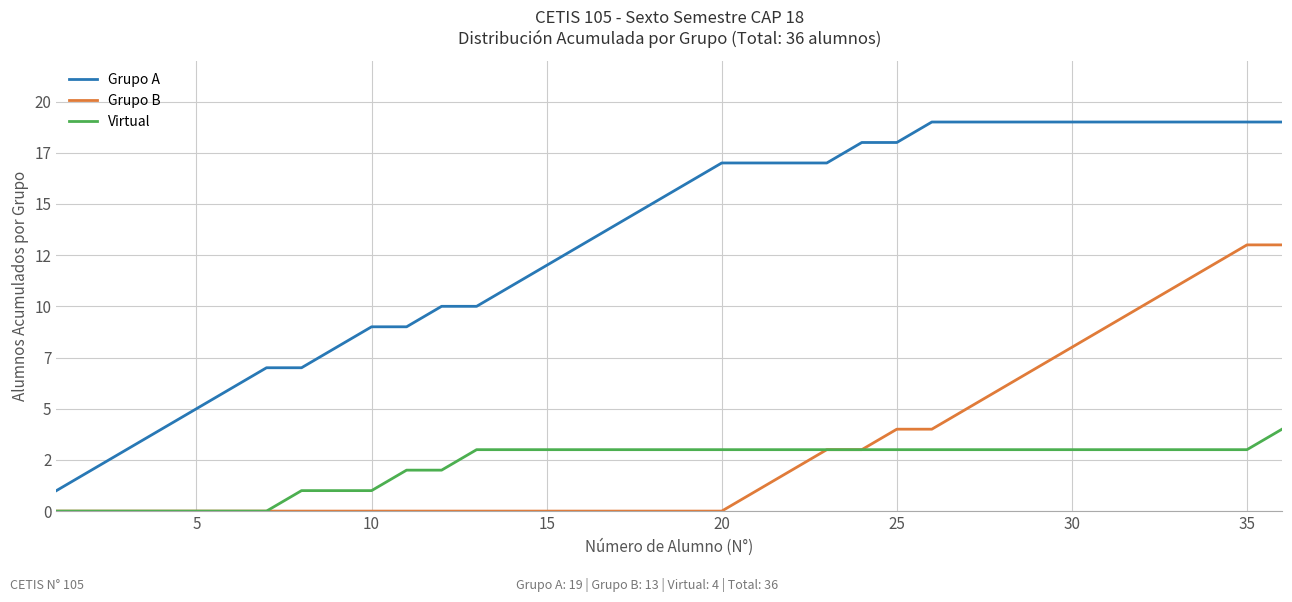

Is this an area chart (filled region under the line)?

No